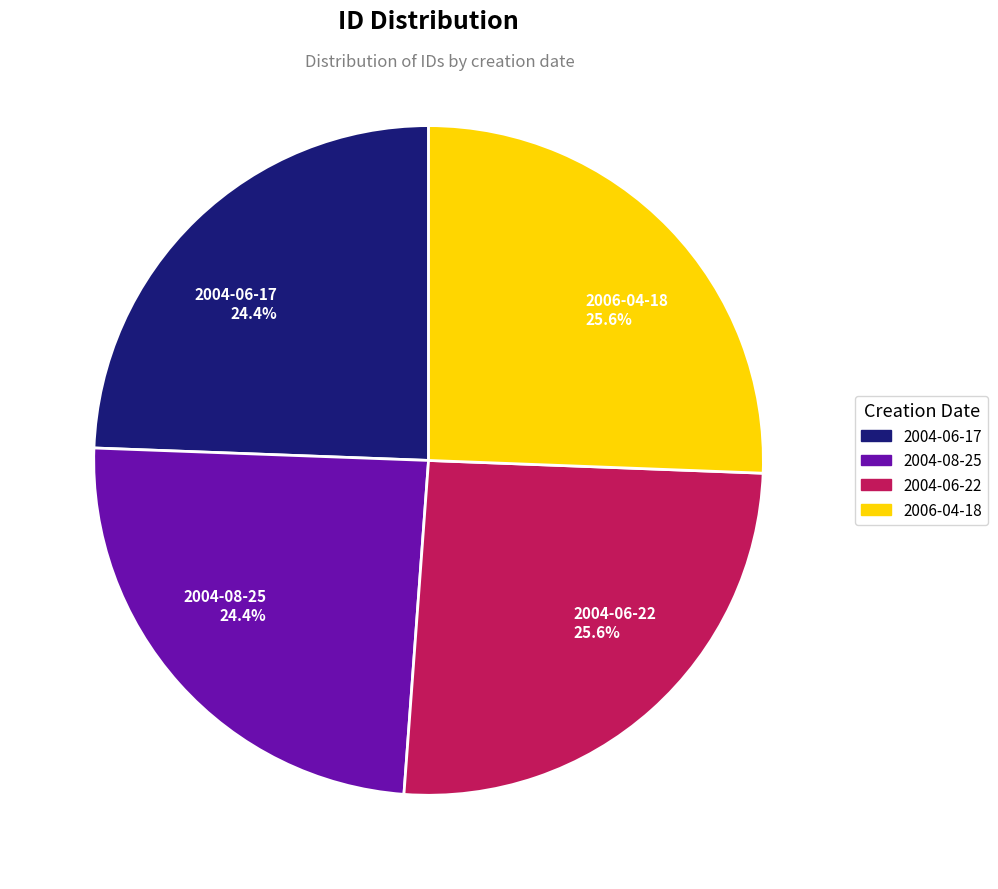

To the nearest percent, what is the average slice percentage?

25%